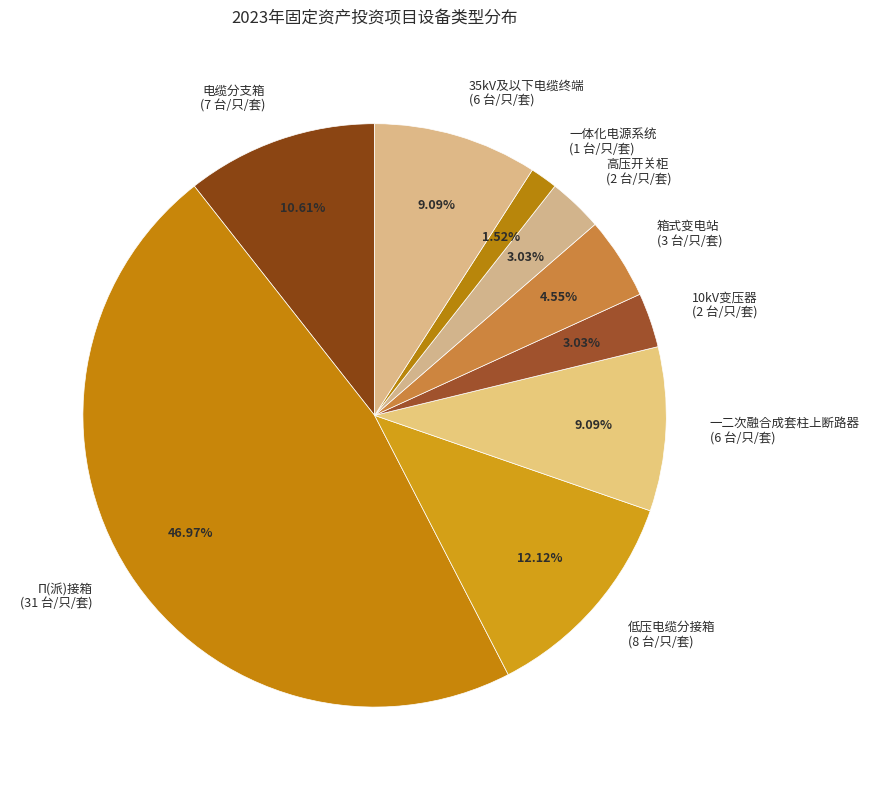

Is it true that 10kV变压器 is 3% of the pie?

True